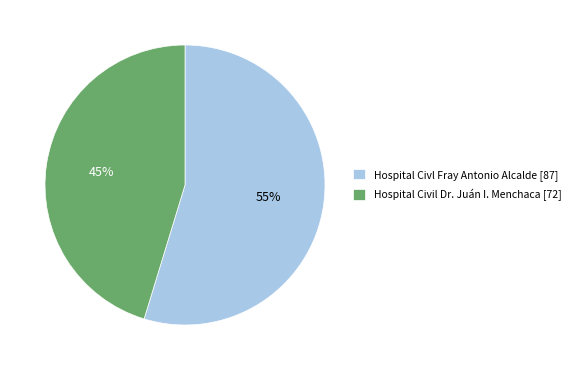

To the nearest percent, what is the average slice percentage?

50%